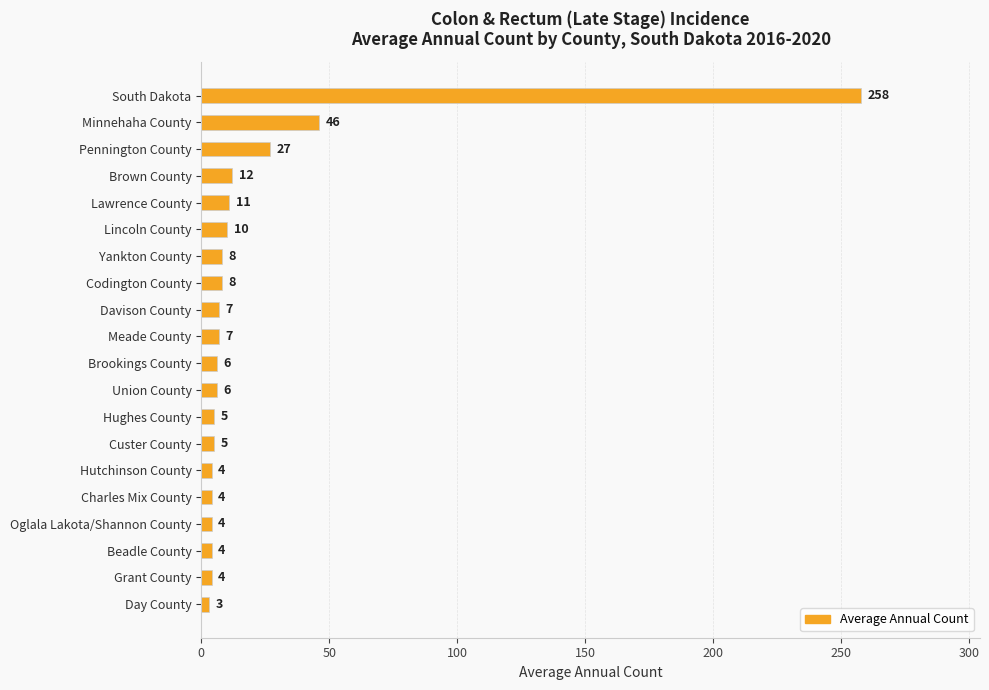

Between Custer County and South Dakota, which is larger?

South Dakota